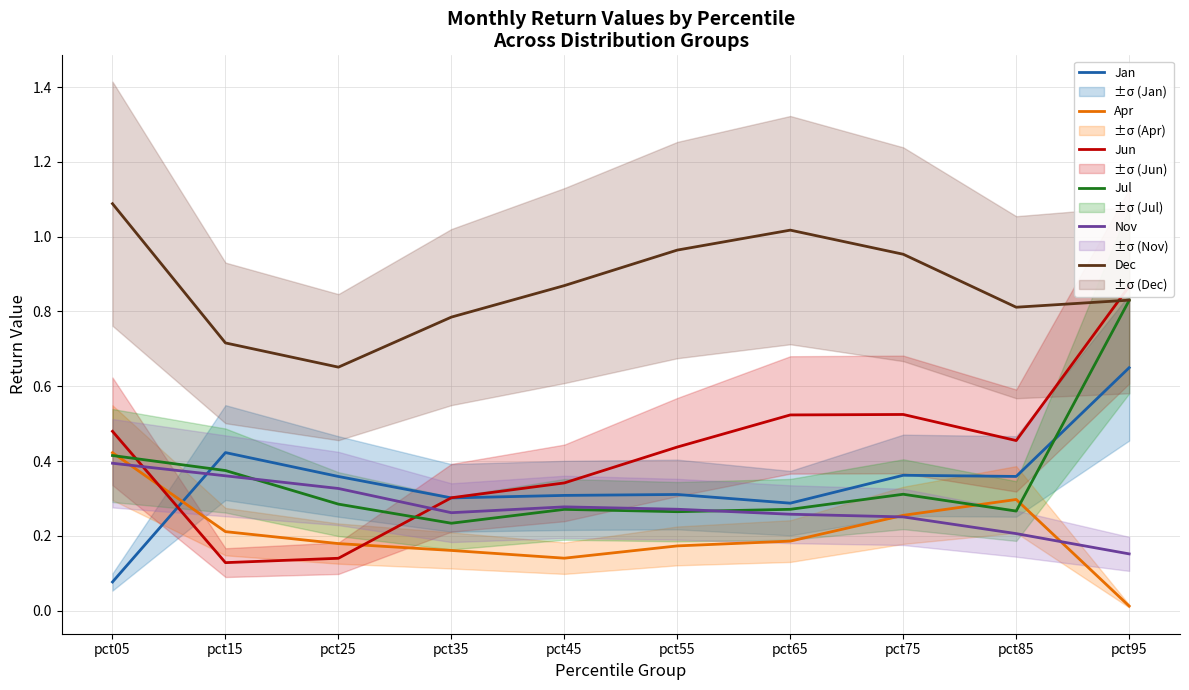

True or false: Jan and Jun intersect in this chart.

True